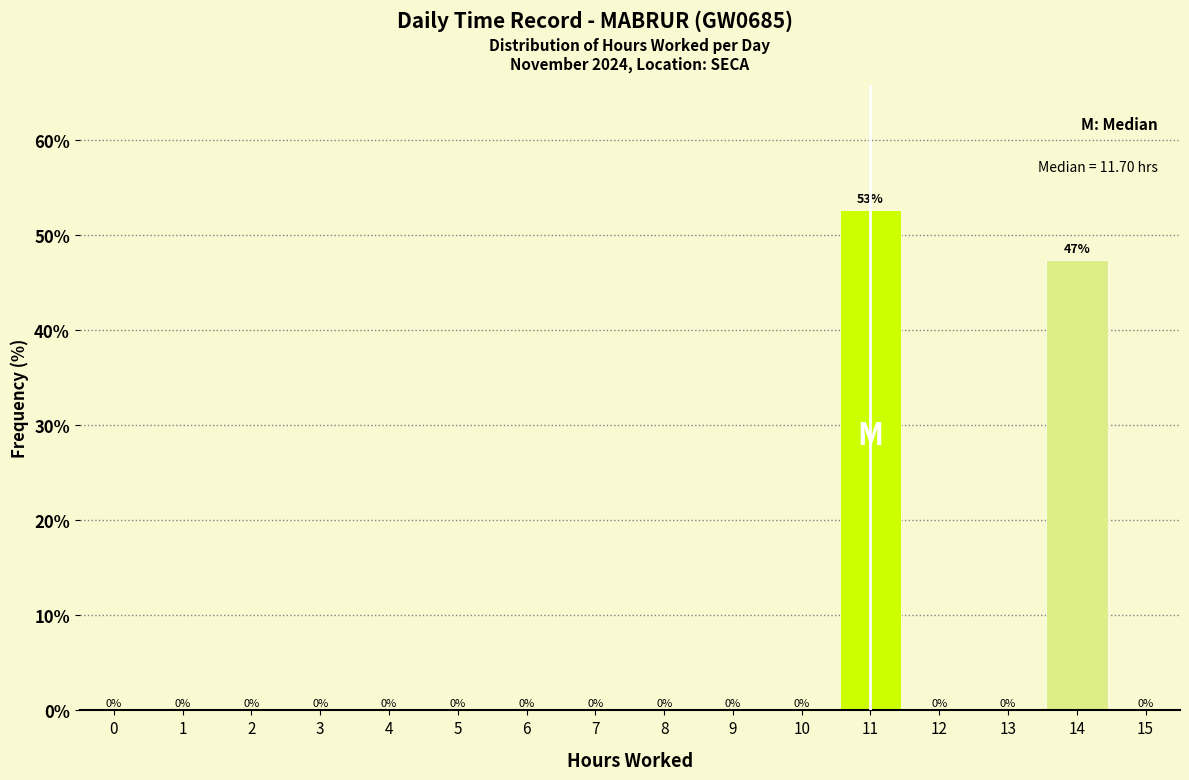

True or false: the data shows 0.0 at 12.

True